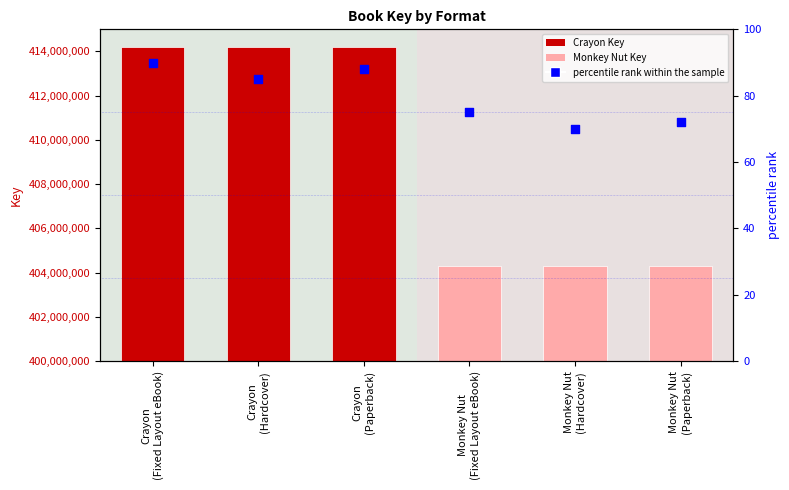

Which series reaches the minimum Y coordinate?

percentile rank within the sample